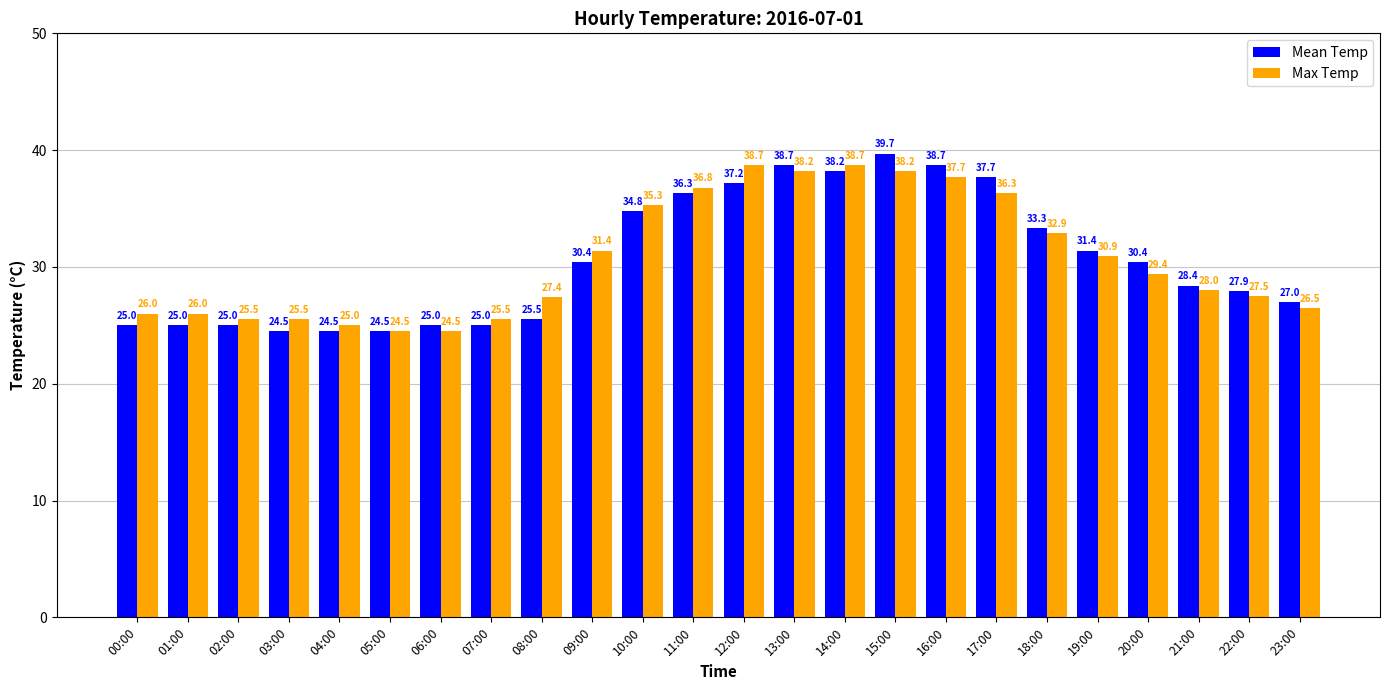

True or false: Max Temp has a value of 24.5 at 06:00.

True